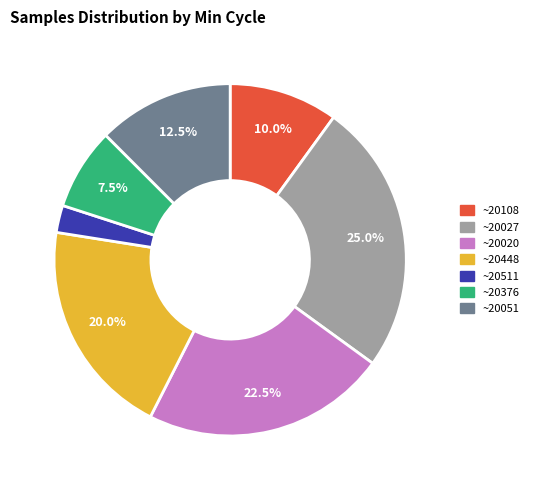

How many segments does this pie chart have?

7